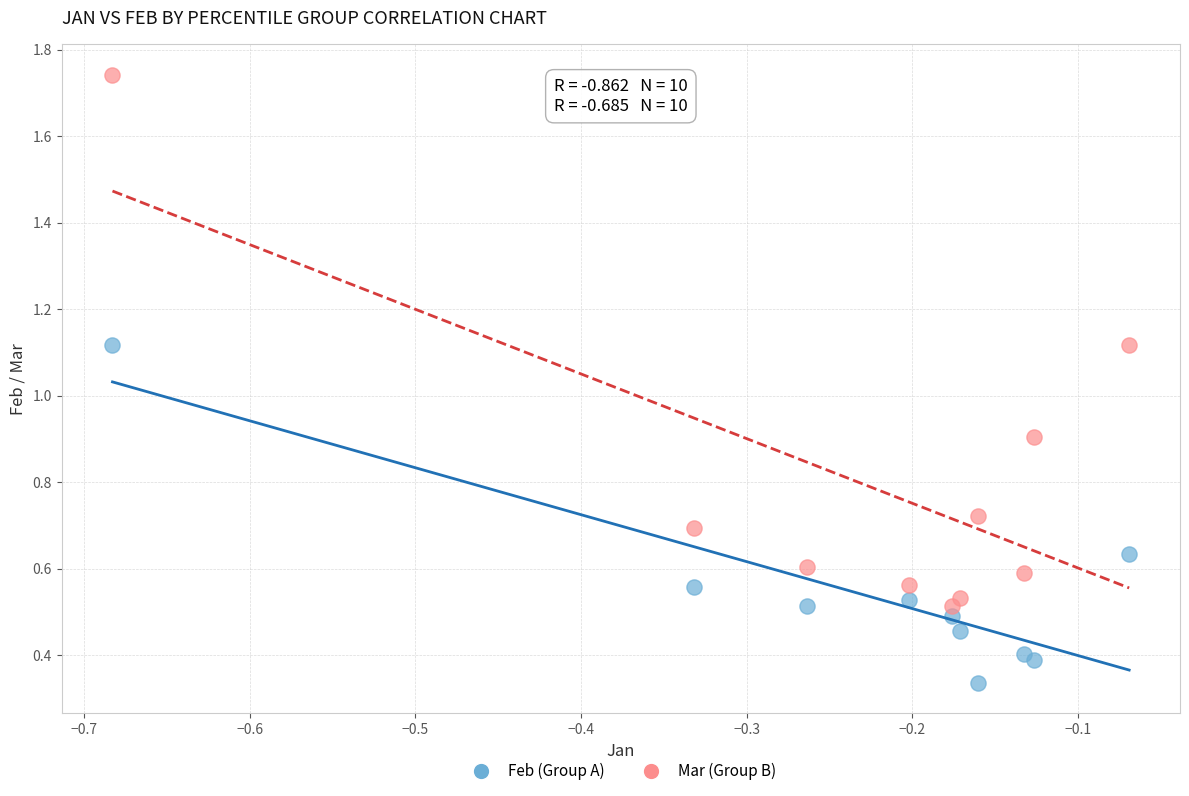

Which series reaches the maximum Y coordinate?

Mar (Group B)